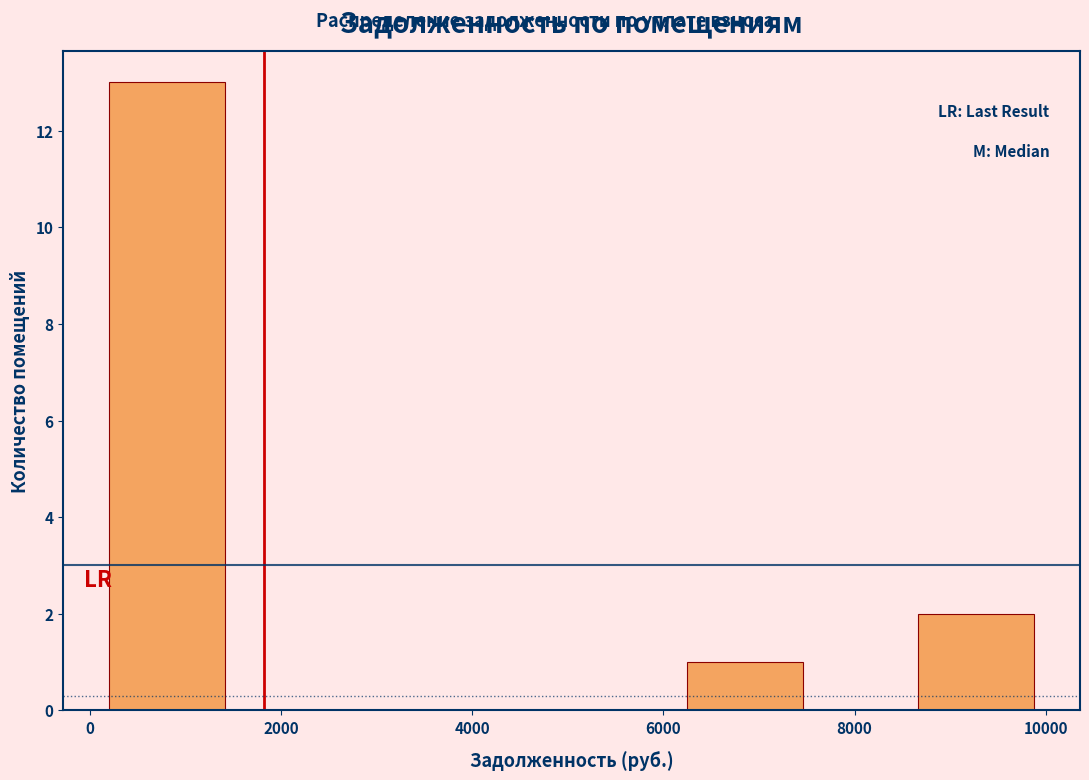

Over which range of the x-axis is the bar tallest?

200 to 1400